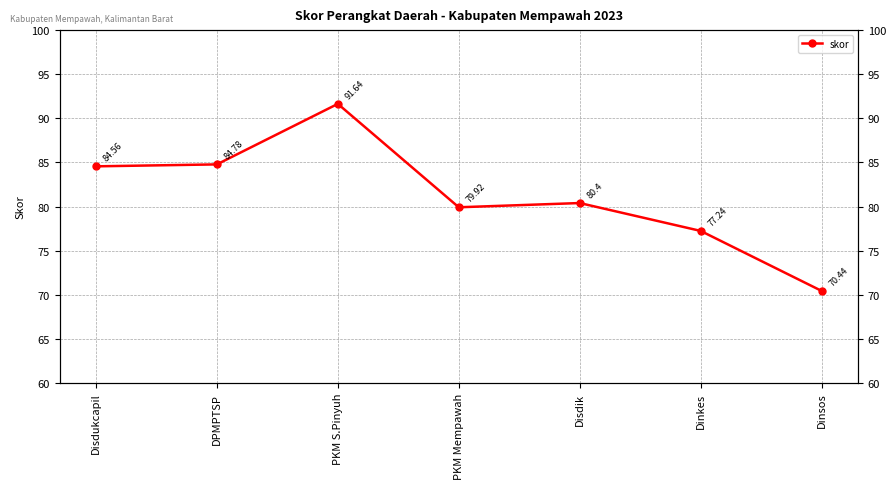

List the labels in order of value, largest first.

PKM S.Pinyuh, DPMPTSP, Disdukcapil, Disdik, PKM Mempawah, Dinkes, Dinsos